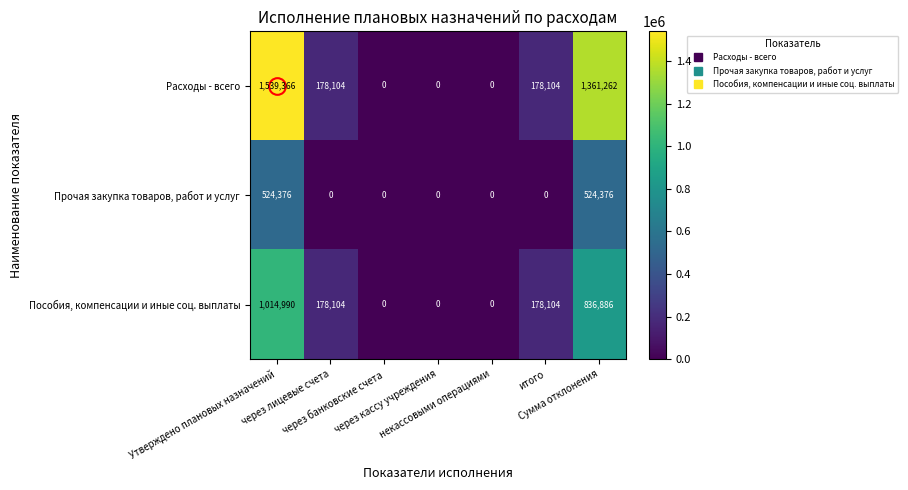

Which category has the highest value across all series?

Утверждено плановых назначений